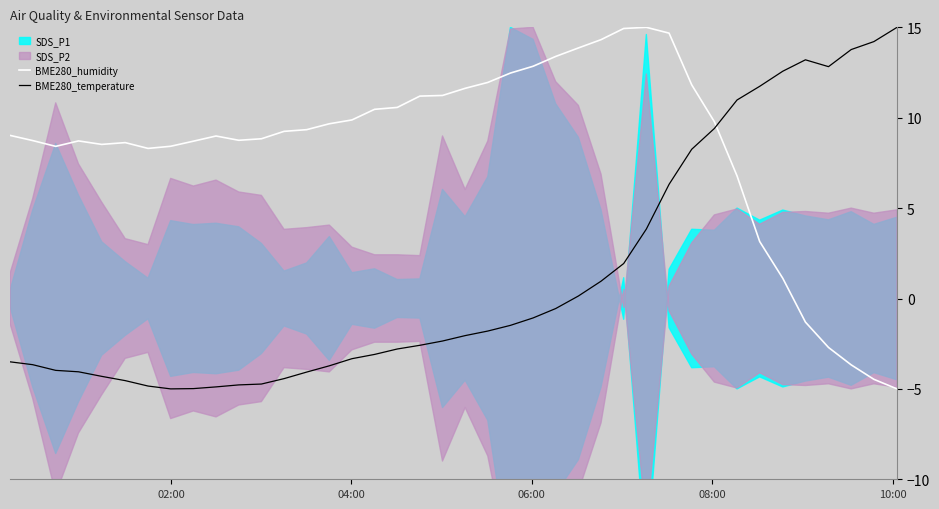

True or false: BME280_temperature and BME280_humidity intersect in this chart.

True